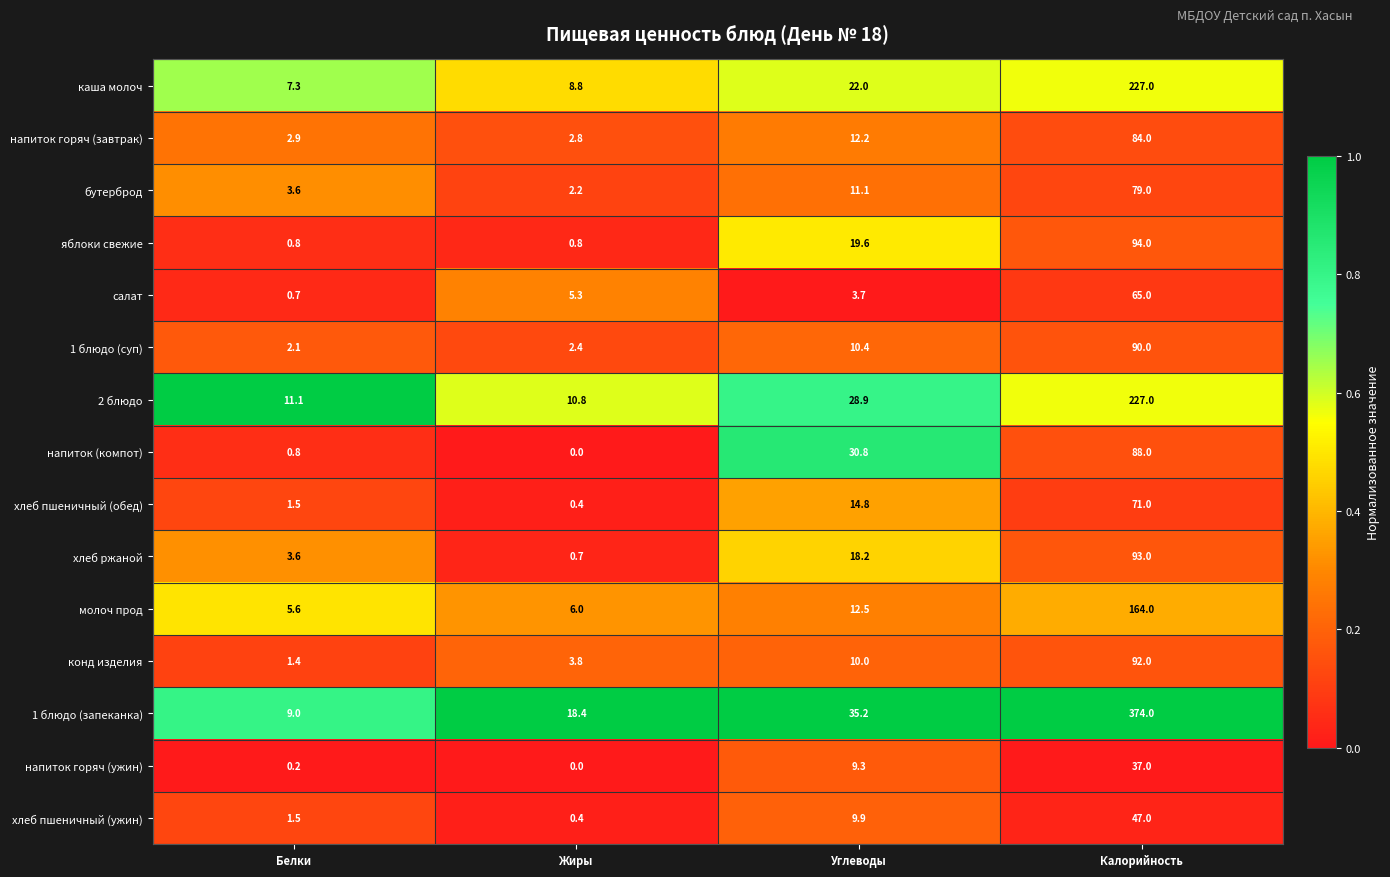

Rank the series at Углеводы from highest to lowest value.

1 блюдо (запеканка), напиток (компот), 2 блюдо, каша молоч, яблоки свежие, хлеб ржаной, хлеб пшеничный (обед), молоч прод, напиток горяч (завтрак), бутерброд, 1 блюдо (суп), конд изделия, хлеб пшеничный (ужин), напиток горяч (ужин), салат